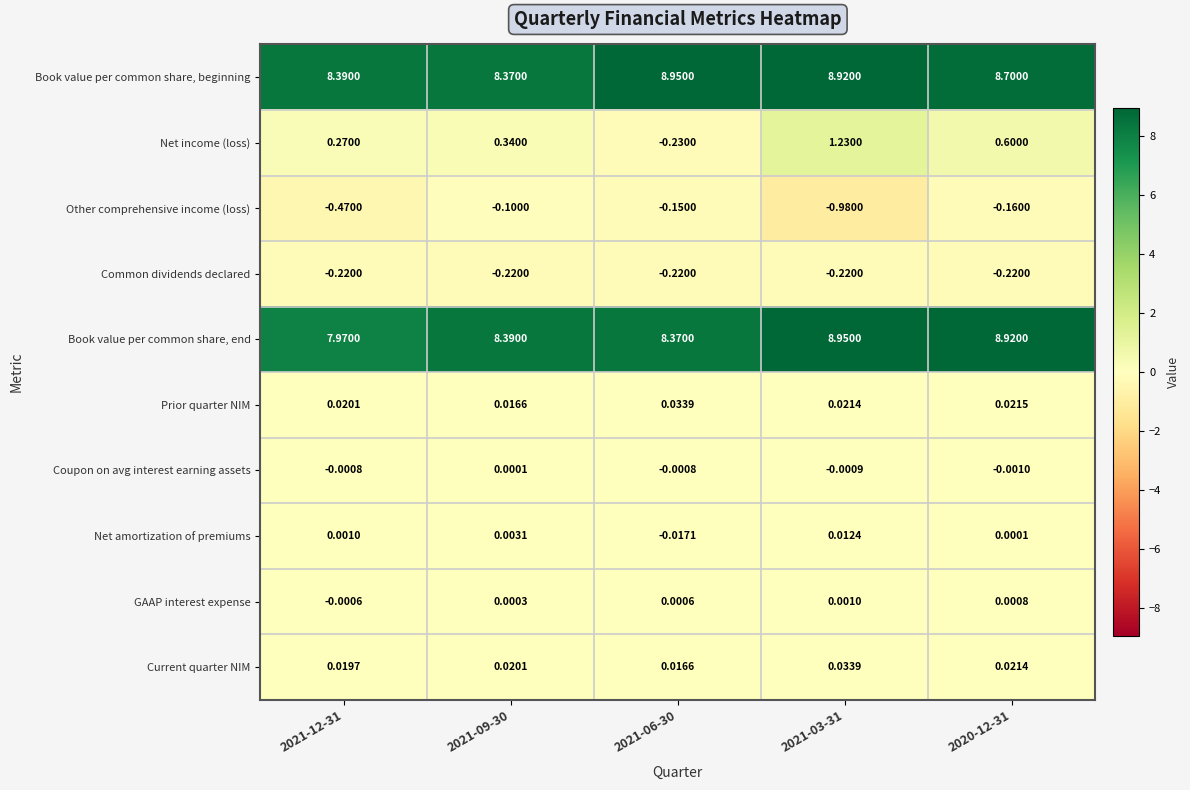

Which series has the widest spread of values?

Net income (loss)